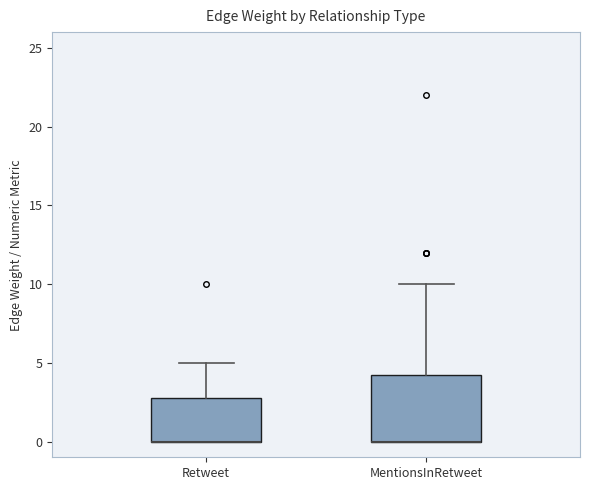

Reading left to right, transcribe this box plot: for each box, give where its median line is, the range the box spans, and where its two whiskers end, as read against the y-axis. The values are not printed on the chart, so give them approximately, as read against the axis.

Retweet: median 0.0 (drawn on the box's lower edge), box 0.0 to 3.0, whiskers 0.0 to 5.0
MentionsInRetweet: median 0.0 (drawn on the box's lower edge), box 0.0 to 4.5, whiskers 0.0 to 10.0